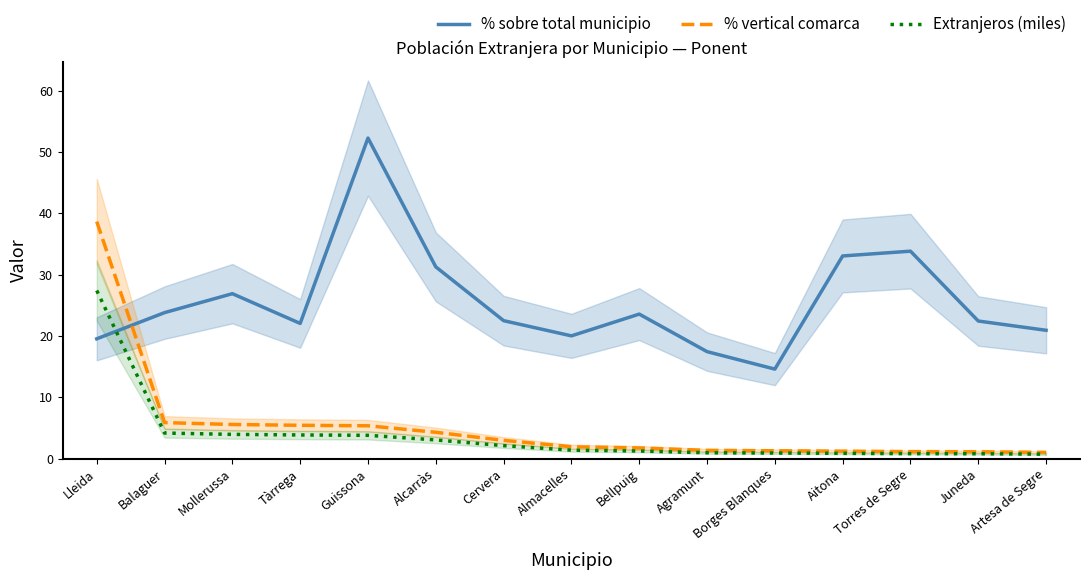

What is the label of the 2nd point from the right?

Juneda